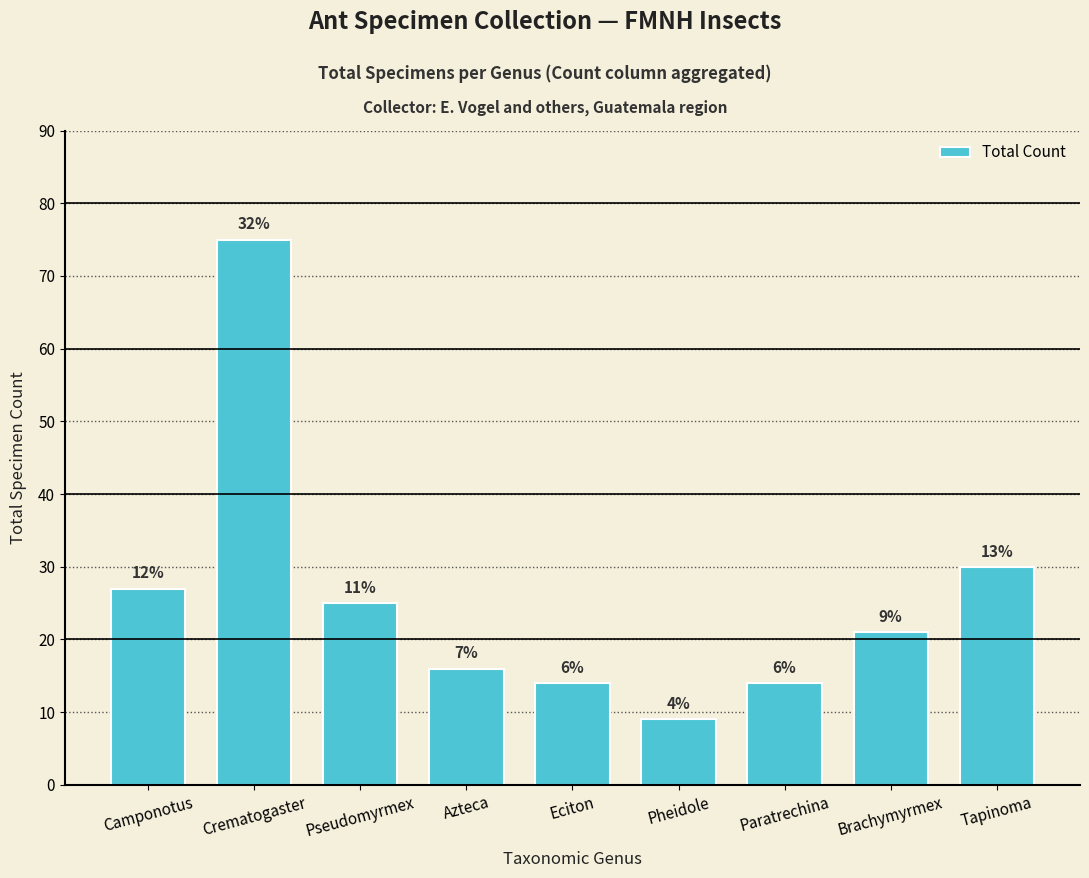

What is the maximum value shown in the chart?

75